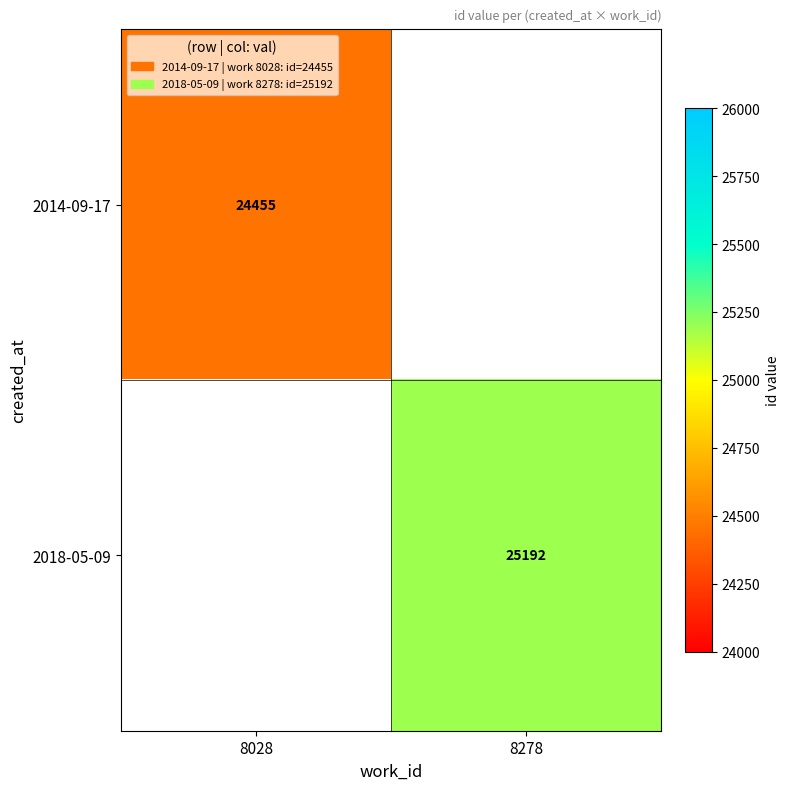

At how many categories does at least one series exceed 24461?

1